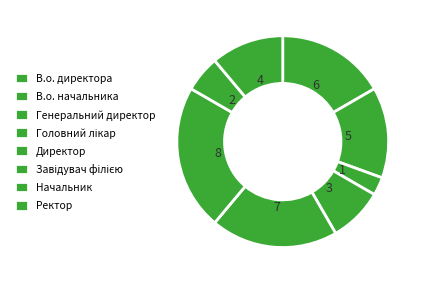

Which category has the smallest portion of the pie?

Генеральний директор